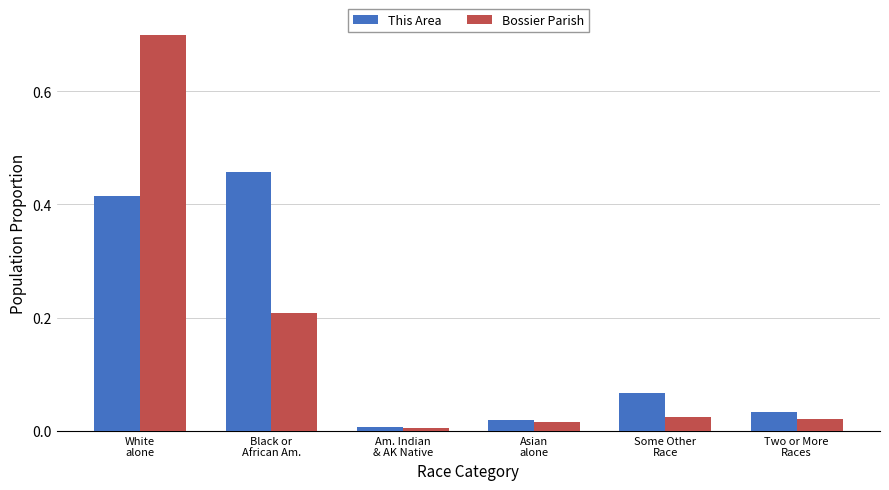

Rank the series by their maximum value, from lowest to highest.

This Area, Bossier Parish